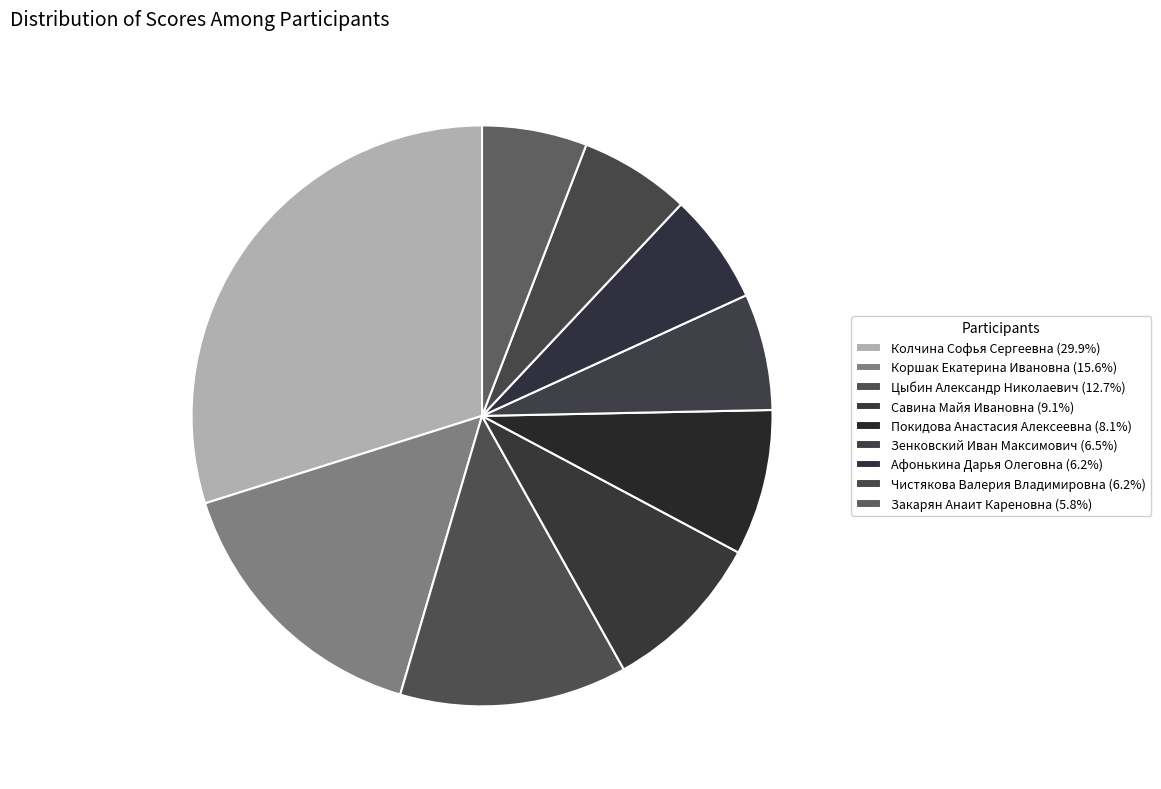

What portion of the pie excludes Афонькина Дарья Олеговна?

93.8%